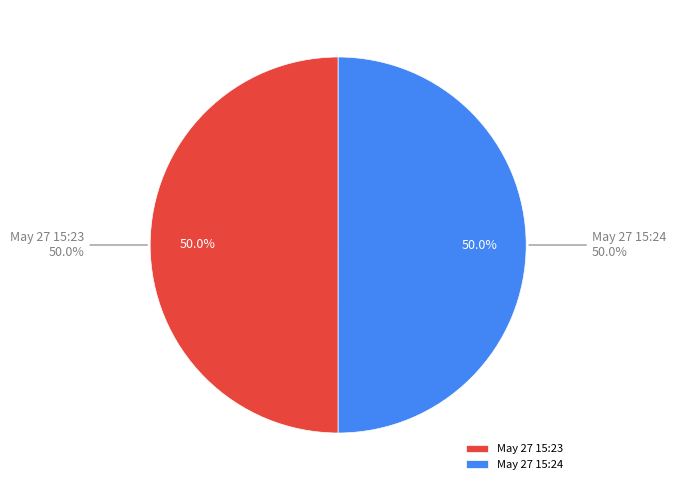

Which slice is the largest?

2015-05-27 15:24:19 UTC